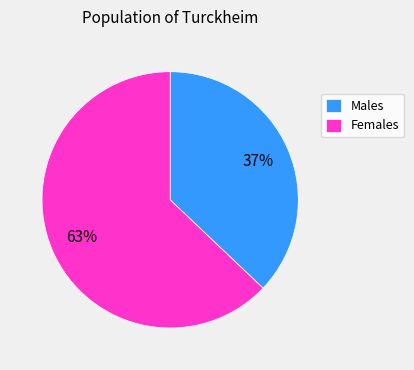

Is the sum of Females and Males greater than half?

Yes